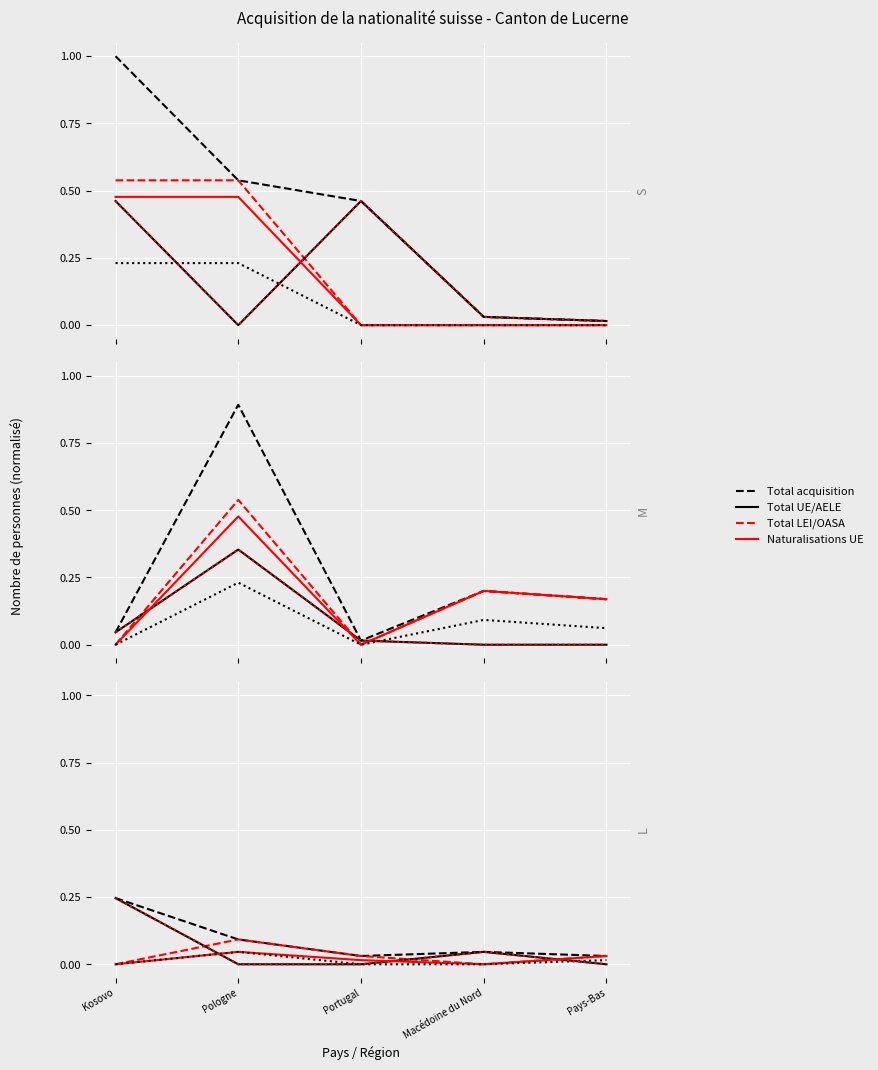

How many interior local peaks does the Naturalisations UE series have?

1